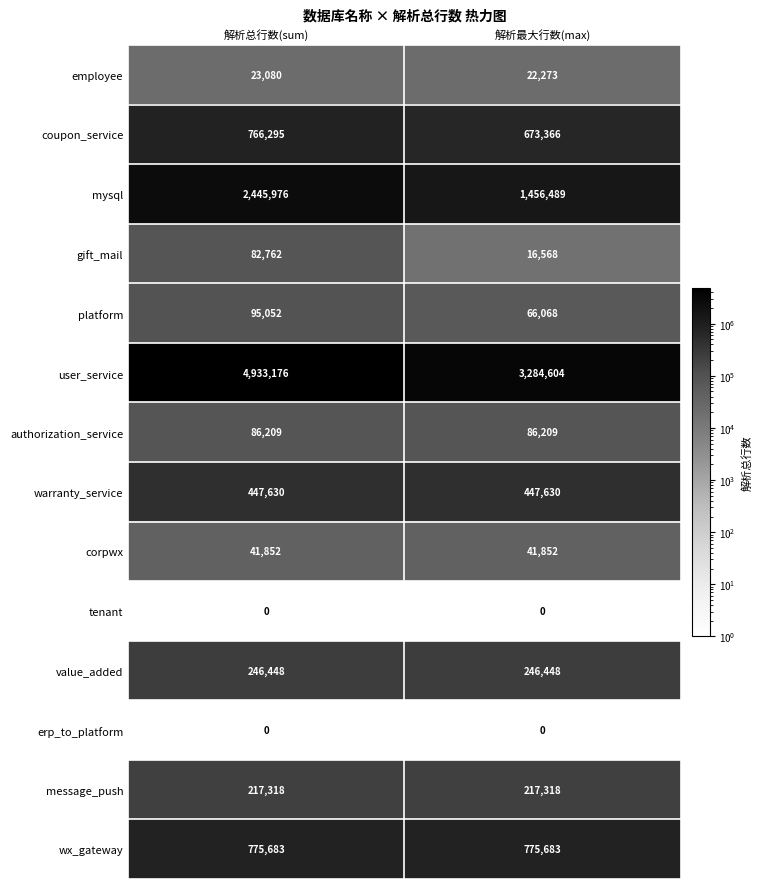

Reading left to right, transcribe all the data shown in this chart.

employee: 23080	22273
coupon_service: 766295	673366
mysql: 2445976	1456489
gift_mail: 82762	16568
platform: 95052	66068
user_service: 4933176	3284604
authorization_service: 86209	86209
warranty_service: 447630	447630
corpwx: 41852	41852
tenant: 0	0
value_added: 246448	246448
erp_to_platform: 0	0
message_push: 217318	217318
wx_gateway: 775683	775683